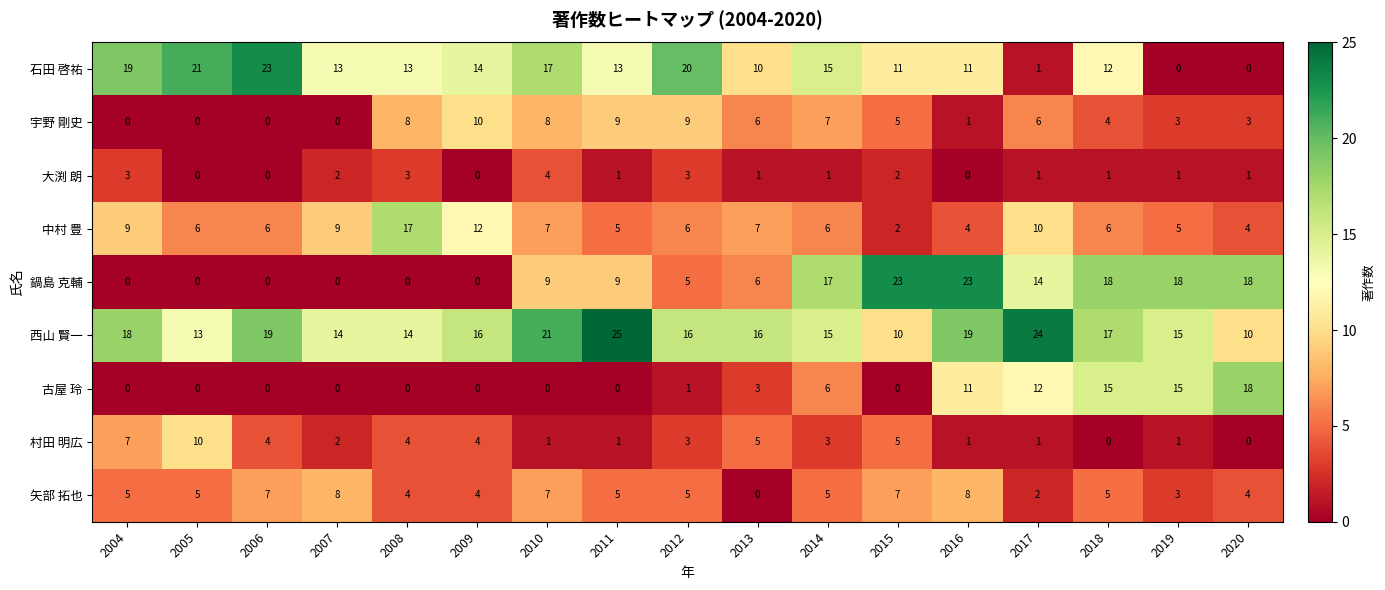

What is the total value across all series at 2014?

75